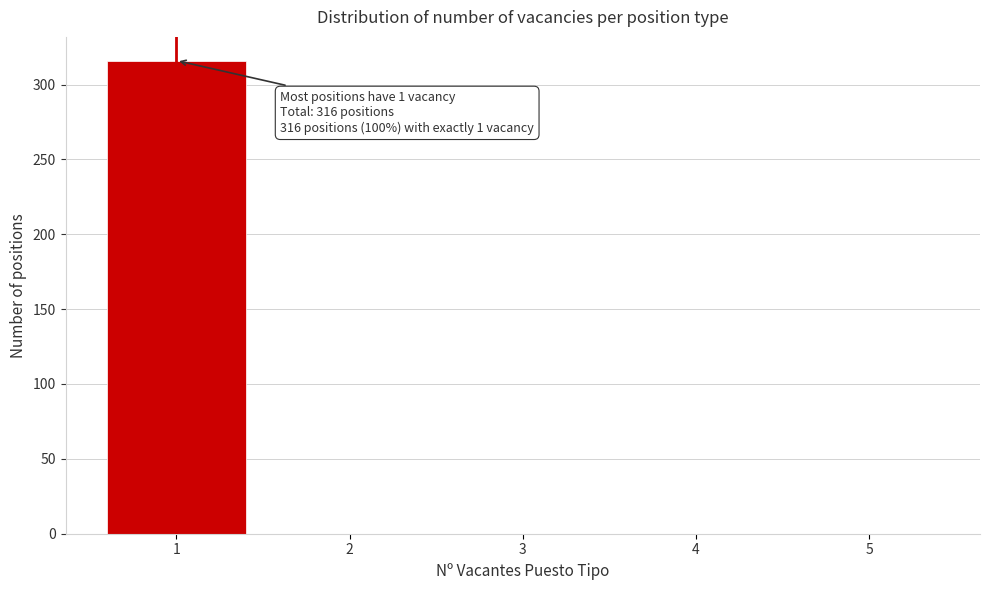

Over which range of the x-axis is the bar tallest?

0.5 to 1.5